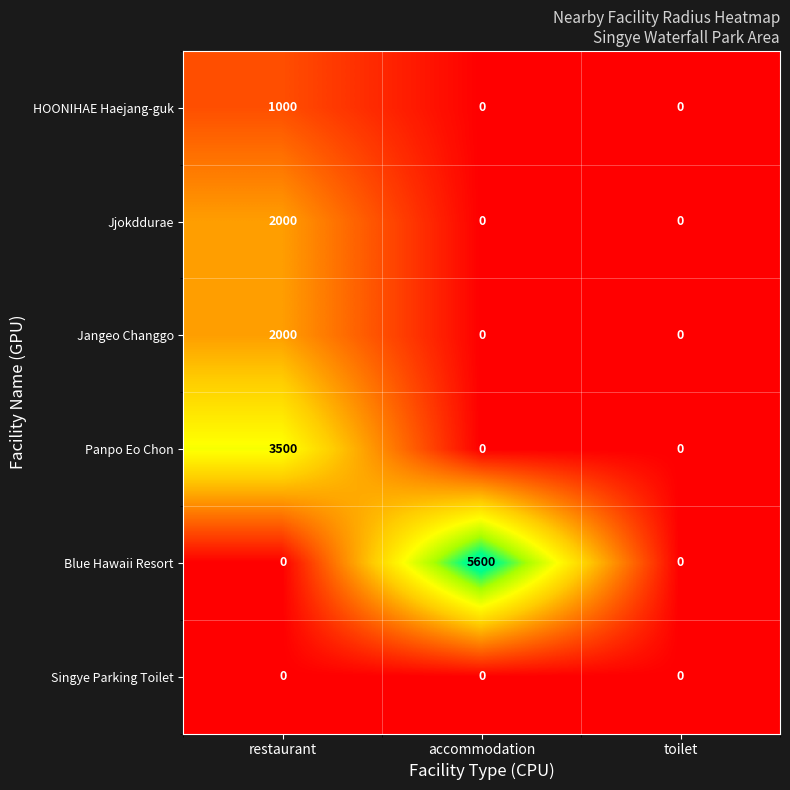

At how many categories does at least one series exceed 4342?

1